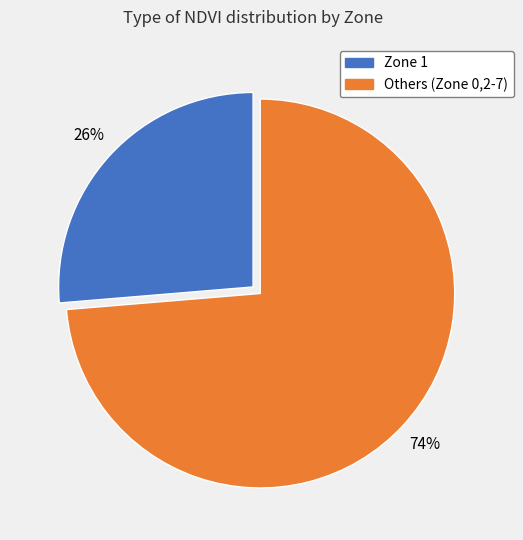

To the nearest percent, what is the average slice percentage?

50%